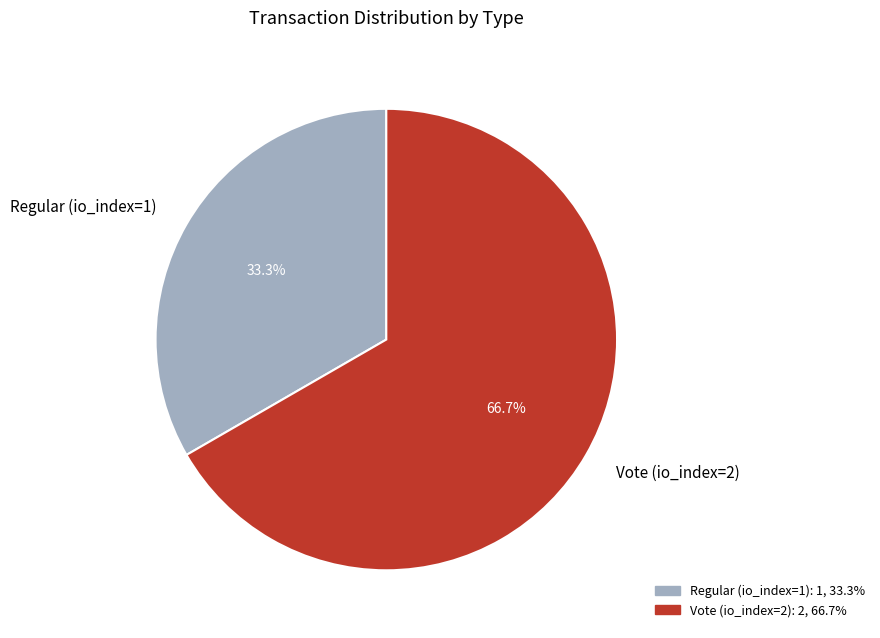

Between Regular (io_index=1) and Vote (io_index=2), which is larger?

Vote (io_index=2)